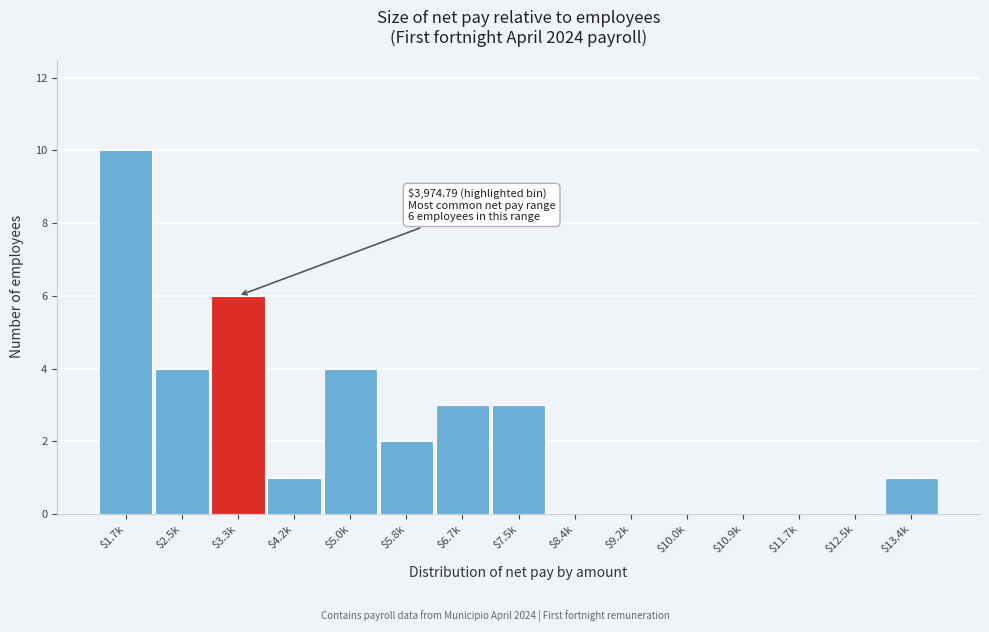

What is the greatest value displayed?

10